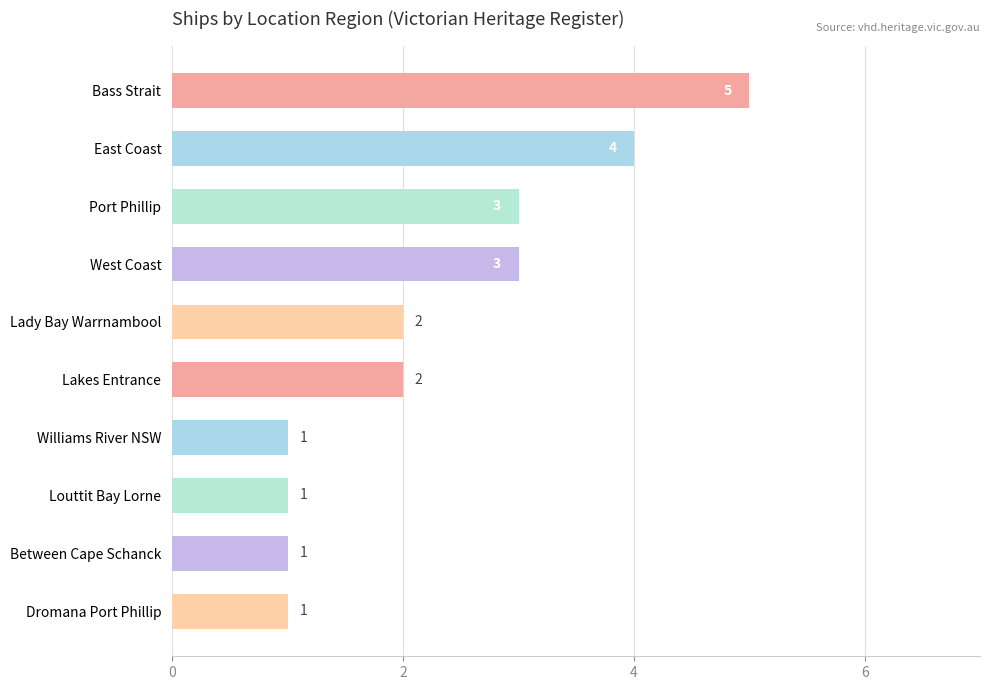

What is the ratio of the value at Louttit Bay Lorne to the value at Williams River NSW?

1.0